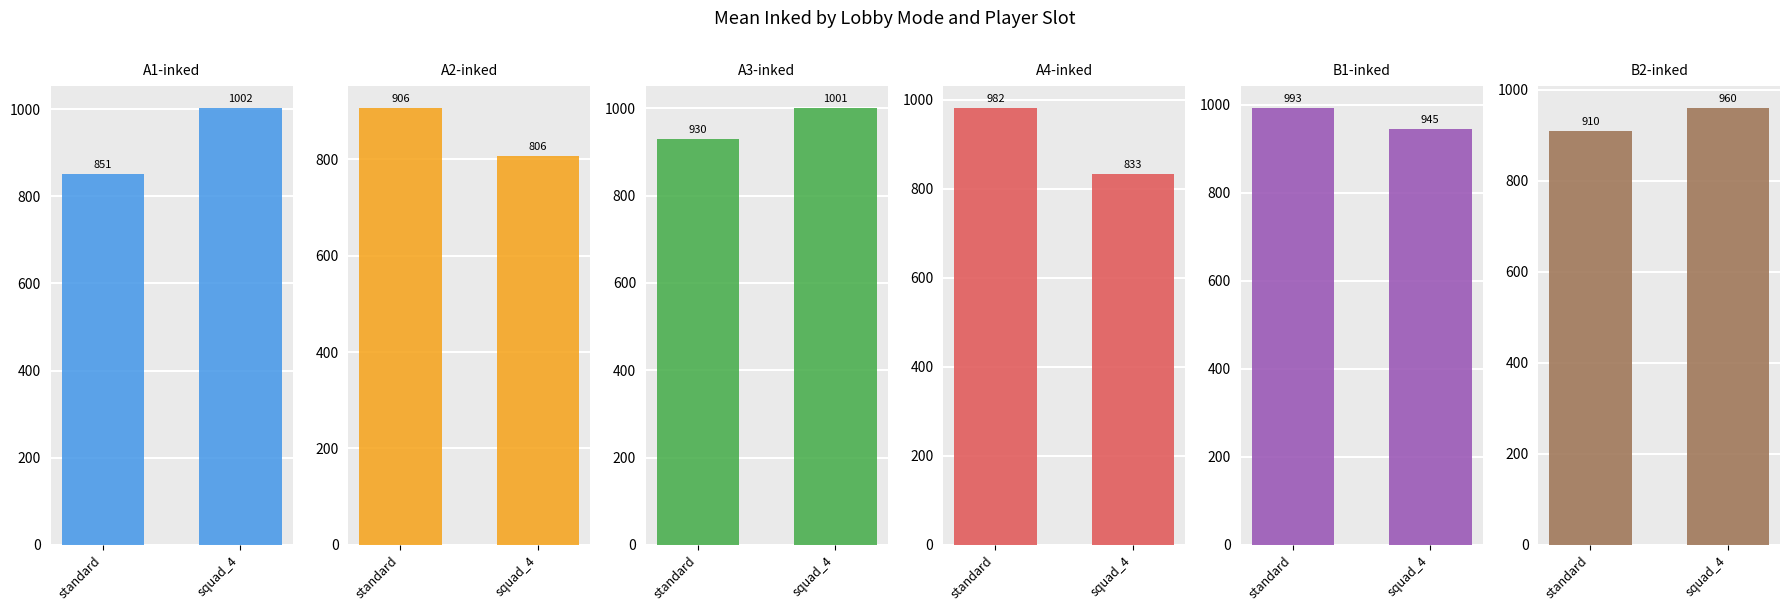

What is the label of the 1st bar from the right?

squad_4